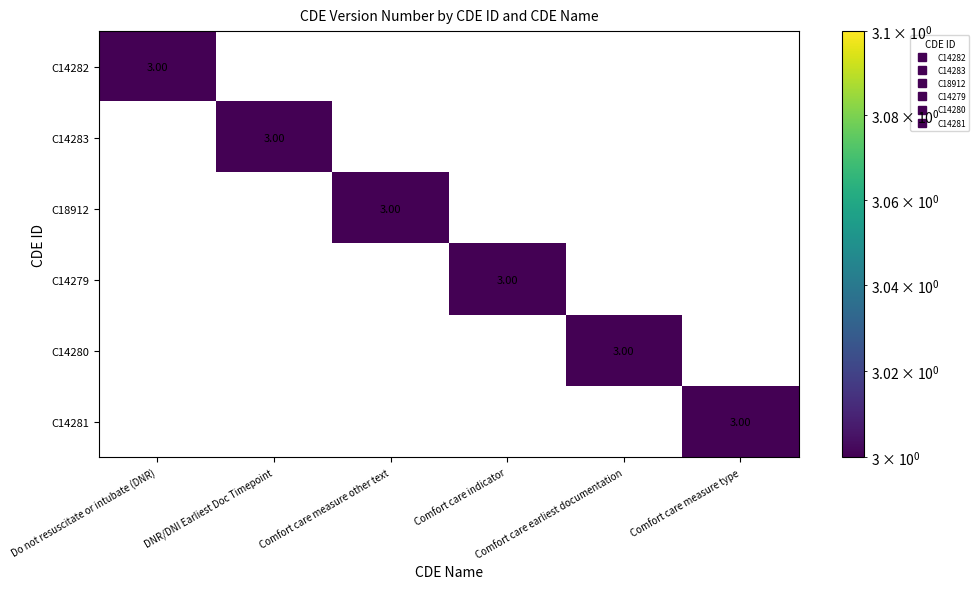

At how many categories does at least one series exceed 1?

6